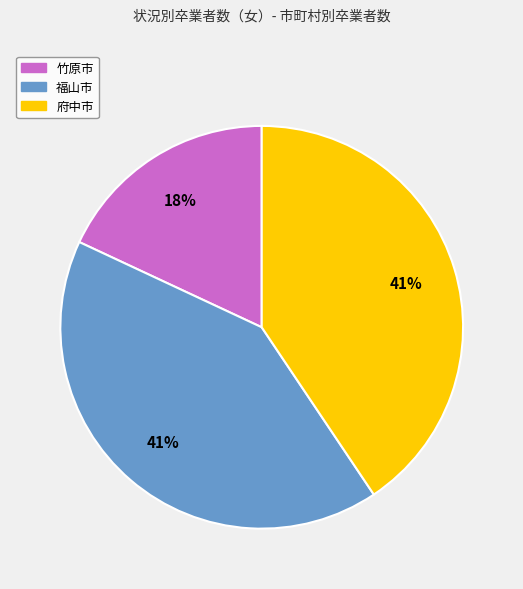

To the nearest percent, what is the difference between the 竹原市 and 府中市 slice percentages?

23%